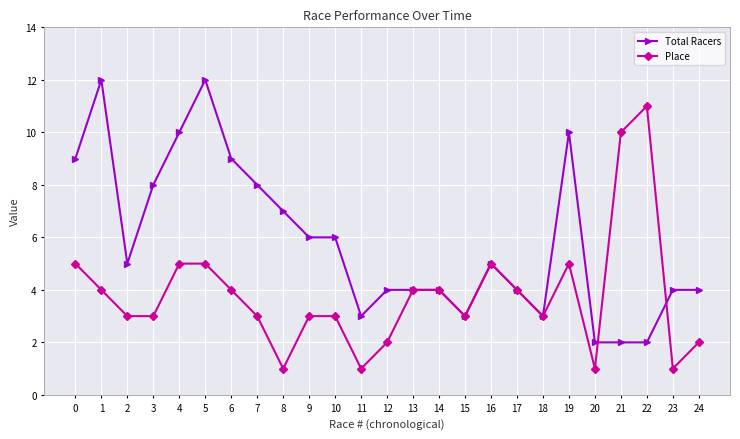

True or false: Place has more than 2 points higher than both neighbors.

True